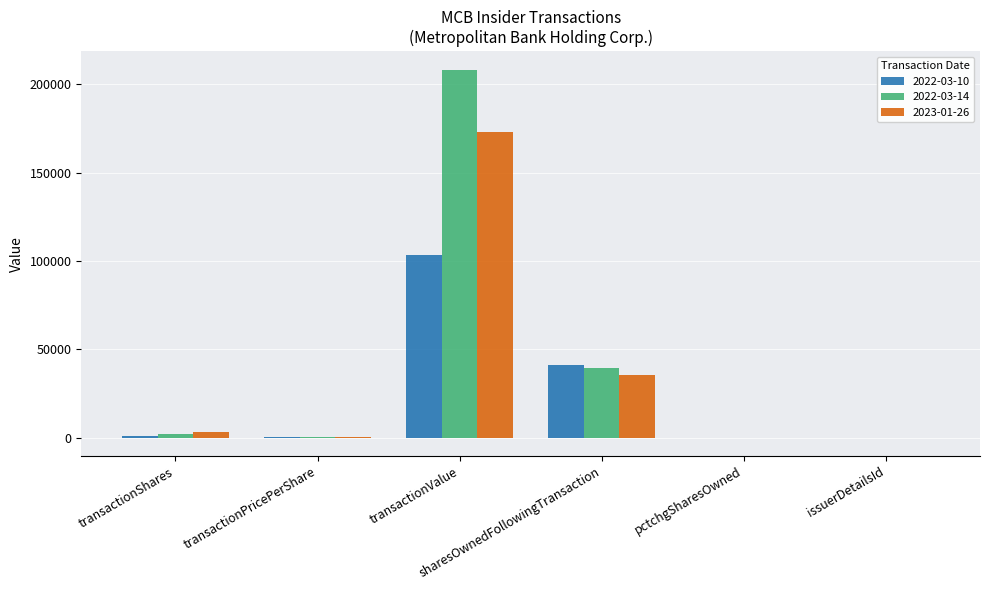

What is the sum of all 2023-01-26 values?

211440.5